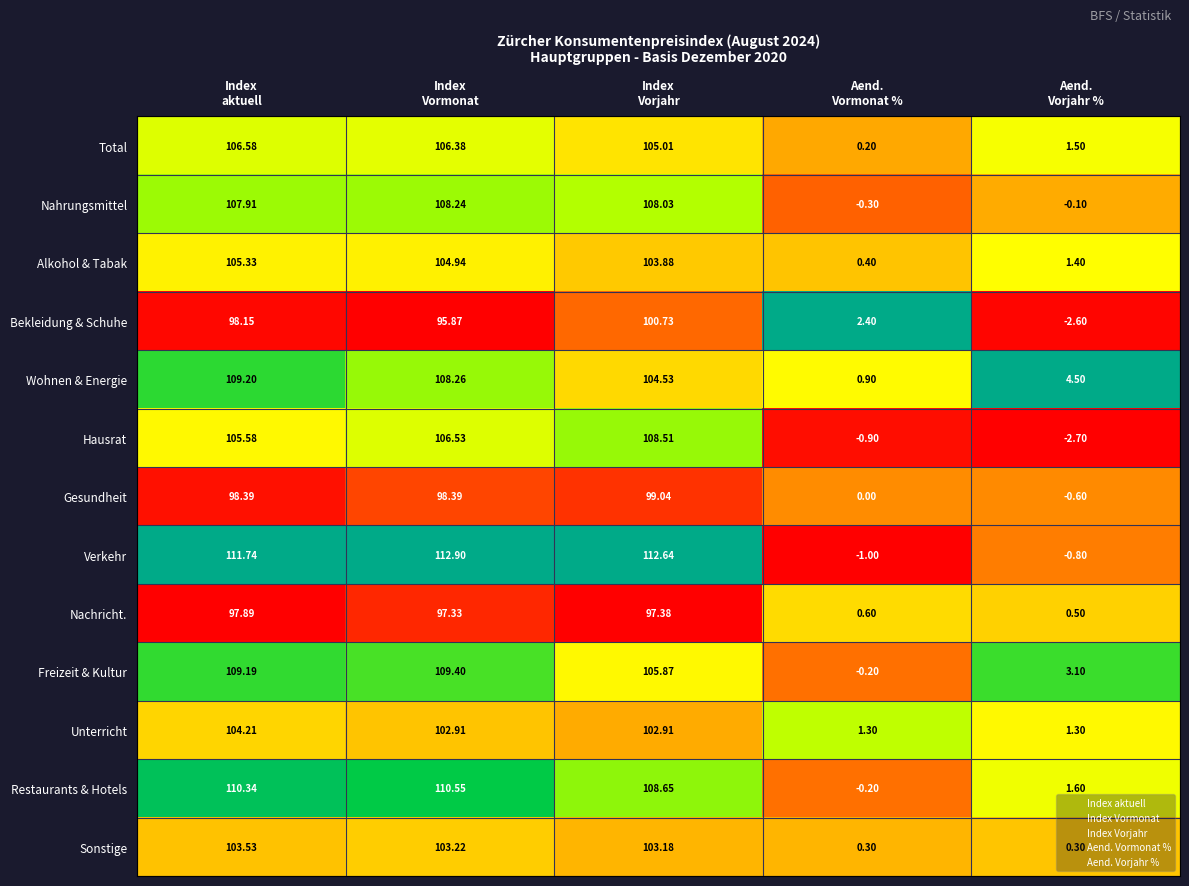

Rank the series by their maximum value, from lowest to highest.

Nachricht., Gesundheit, Bekleidung & Schuhe, Sonstige, Unterricht, Alkohol & Tabak, Total, Nahrungsmittel, Hausrat, Wohnen & Energie, Freizeit & Kultur, Restaurants & Hotels, Verkehr